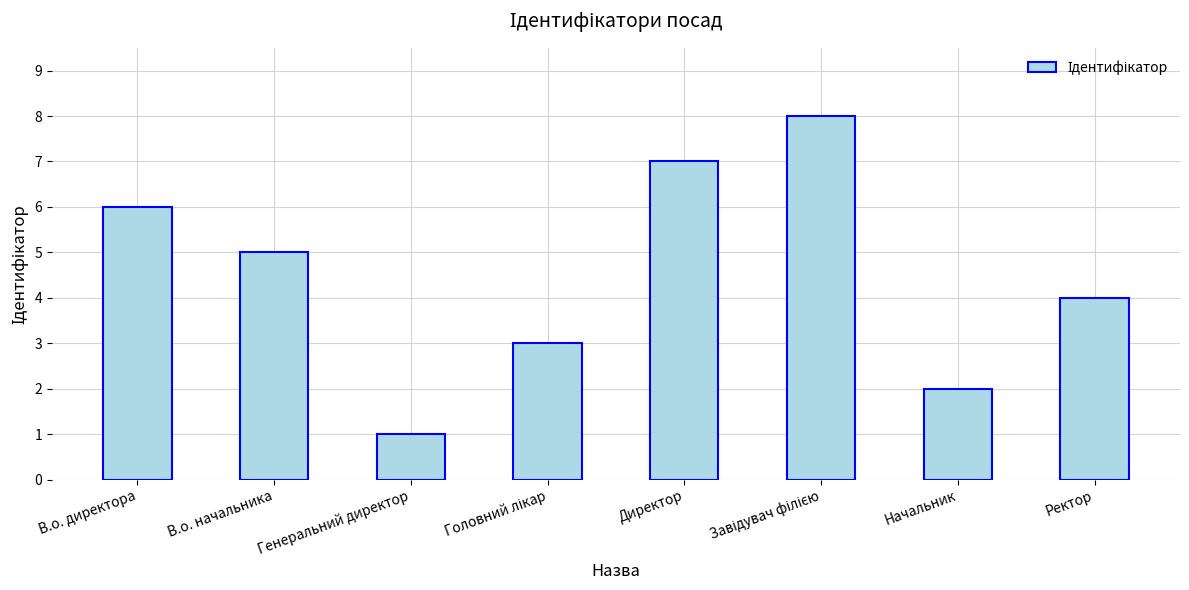

Reading left to right, transcribe all the data shown in this chart.

6	5	1	3	7	8	2	4